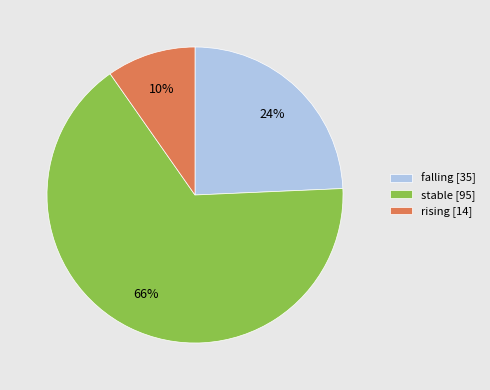

Count the number of slices in the pie.

3